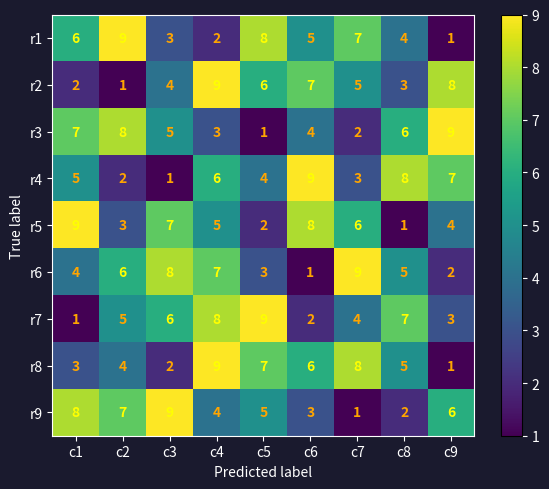

Rank the categories by r3 value from highest to lowest.

c9, c2, c1, c8, c3, c6, c4, c7, c5